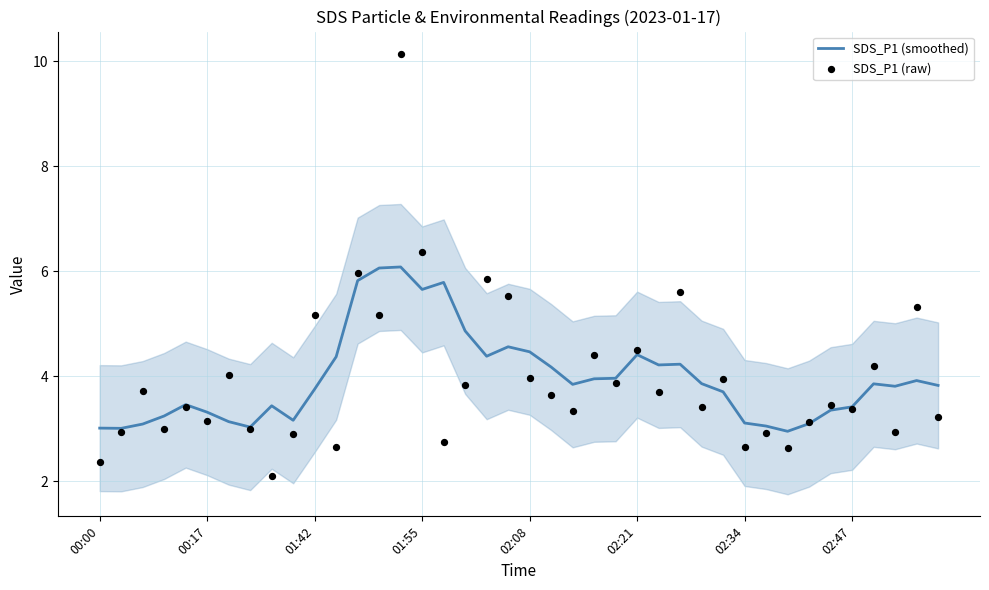

What is the total value across all series at 34?

6.8